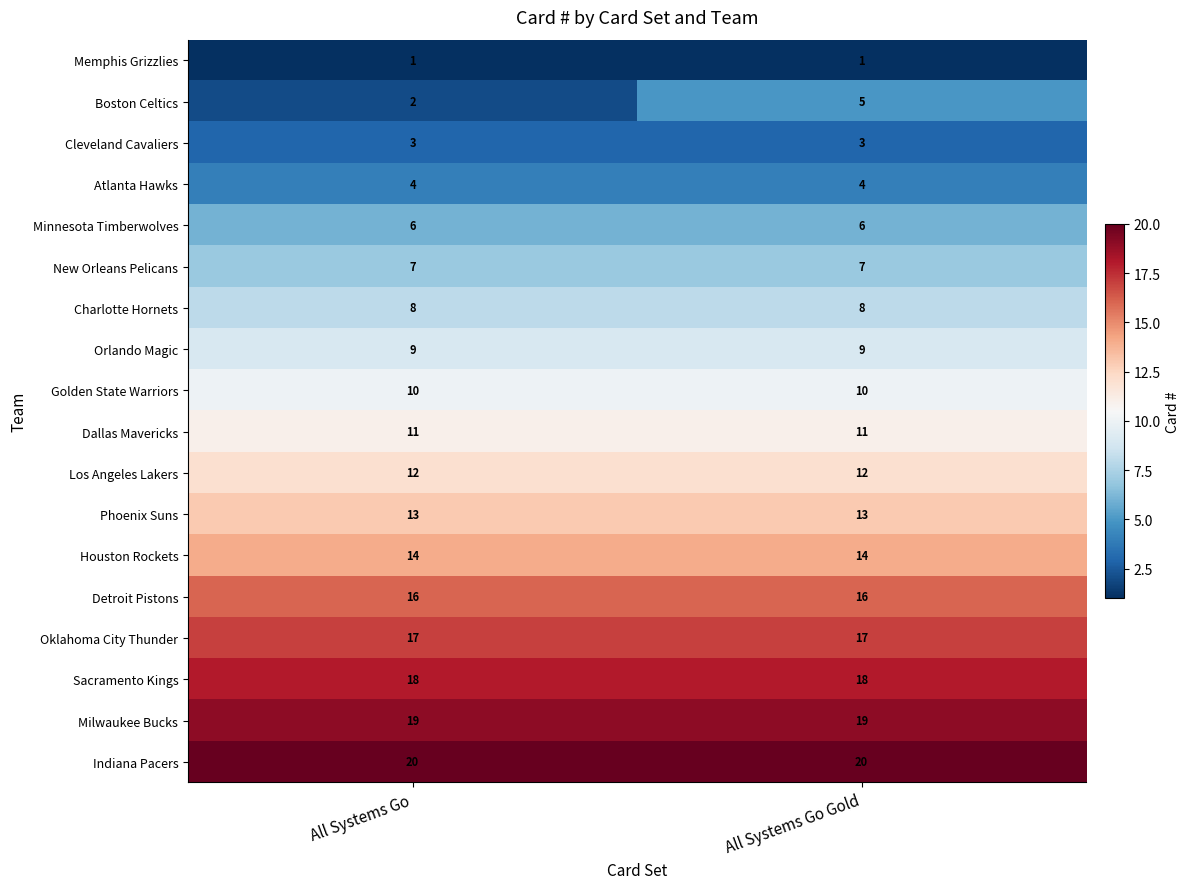

What is the greatest value displayed?

20